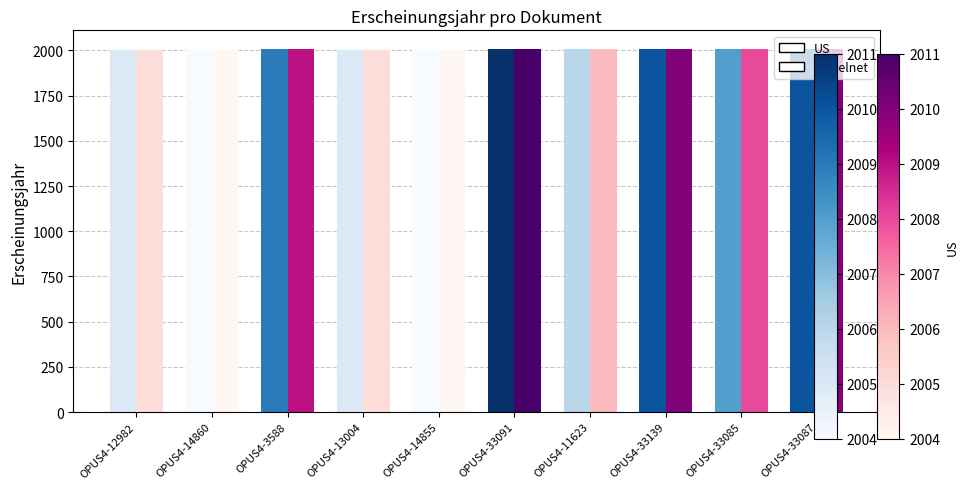

The Modelnet series shows 3502 at OPUS4-12982. True or false?

False